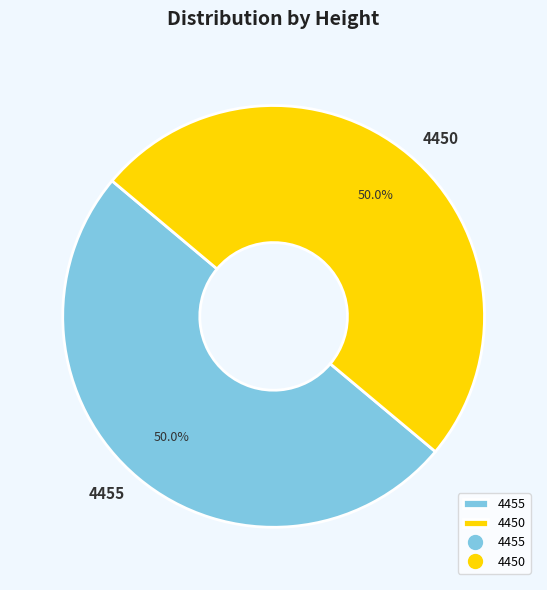

What percentage is NOT represented by 4455?

50.0%